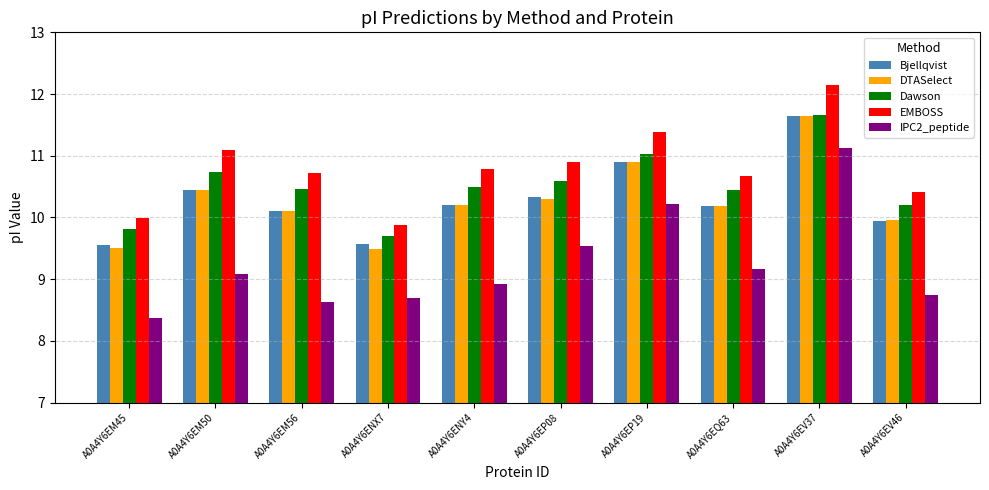

At which category is the sum across all series the highest?

A0A4Y6EV37